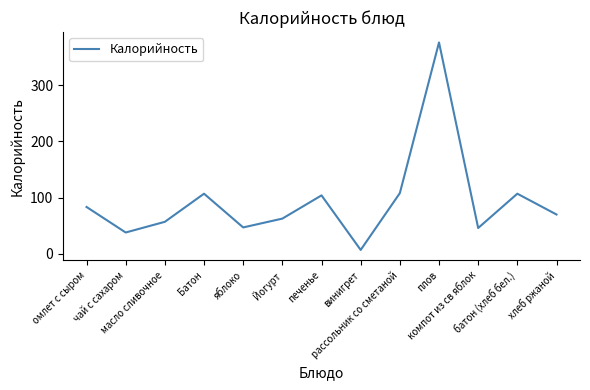

How many distinct data groups are displayed?

1